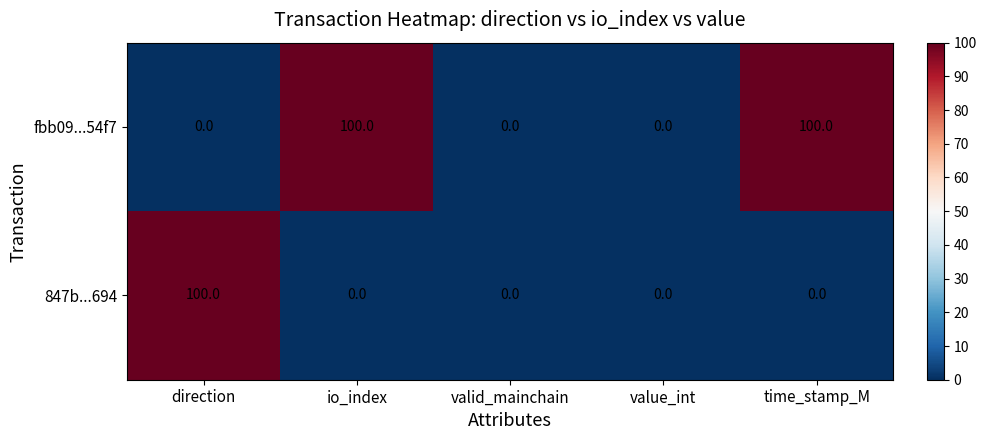

What is the total value across all series at direction?

100